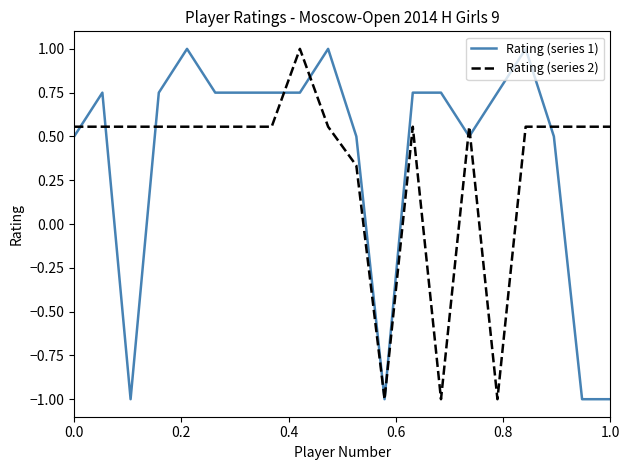

What is the smallest value displayed?

-1.0